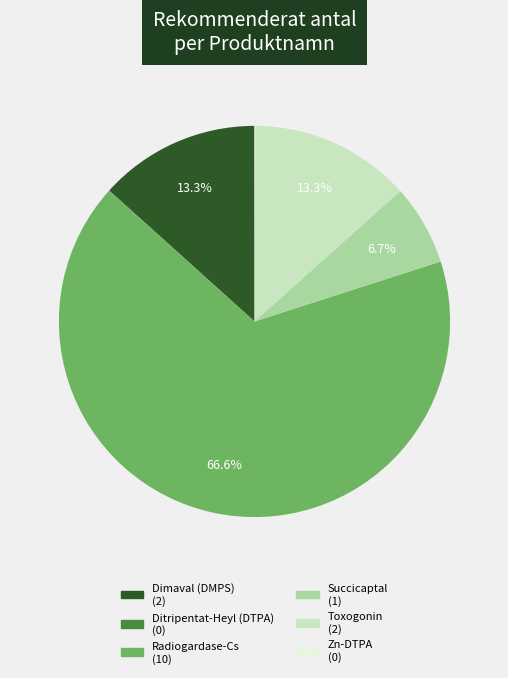

Does any single category account for the majority?

Yes